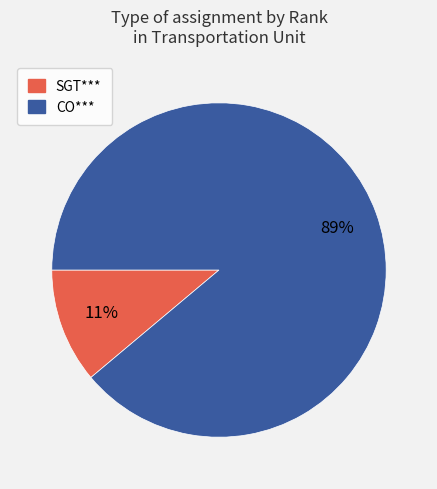

Is the sum of SGT*** and CO*** greater than half?

Yes